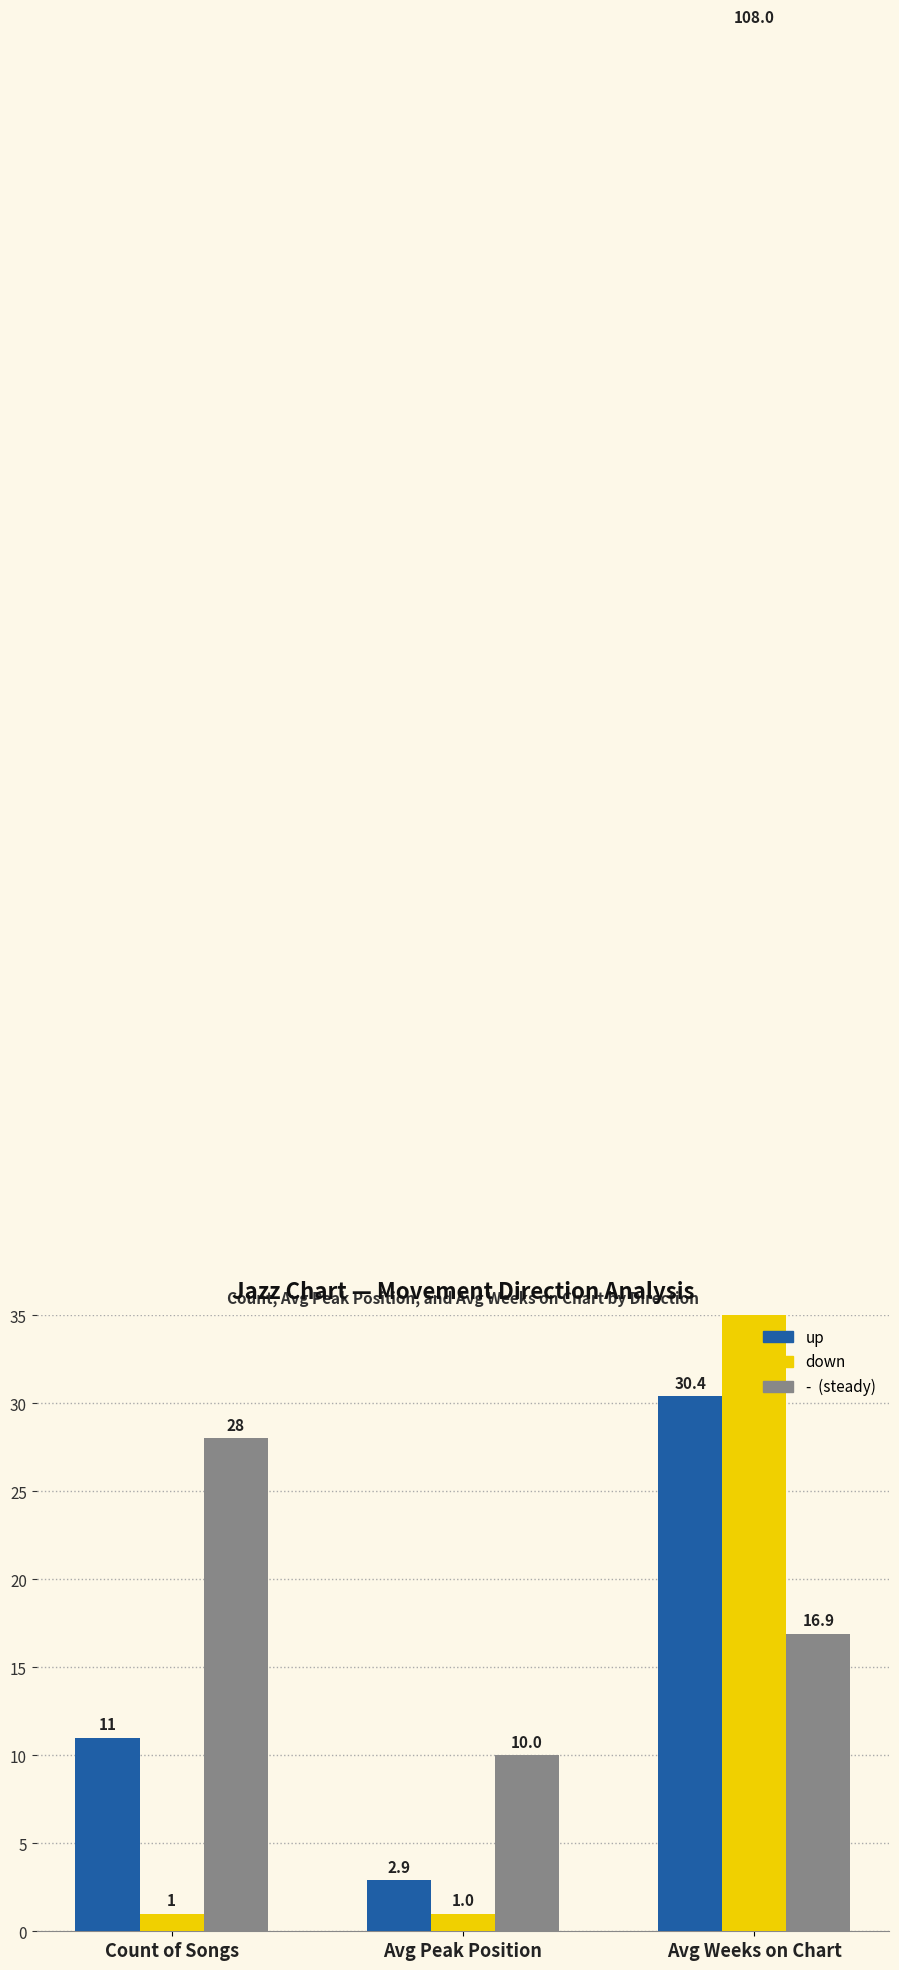

What is the average value of the down series?

36.7